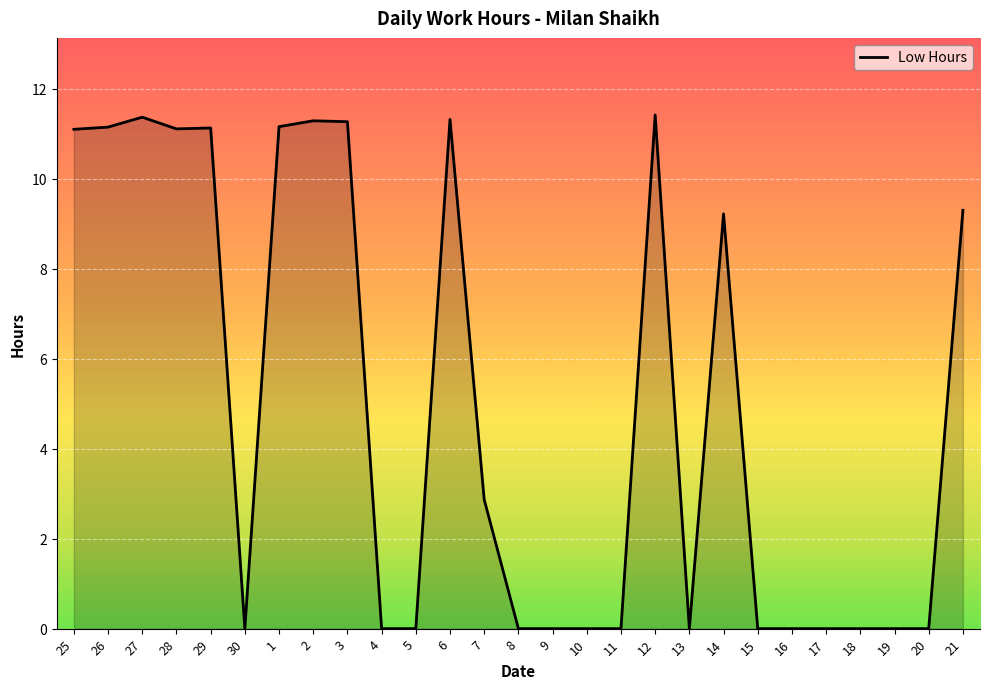

What is the greatest value displayed?

11.4